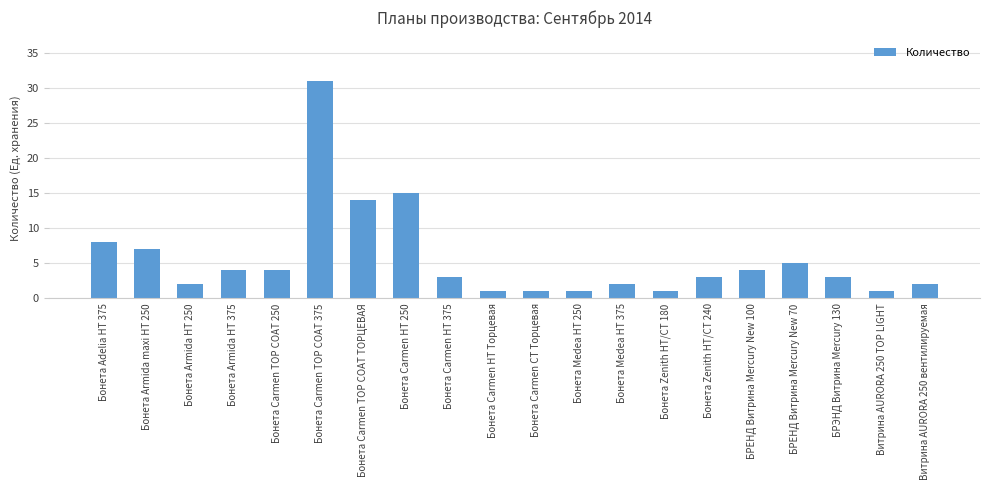

Reading right to left, what are all the values shown in this chart?

2	1	3	5	4	3	1	2	1	1	1	3	15	14	31	4	4	2	7	8